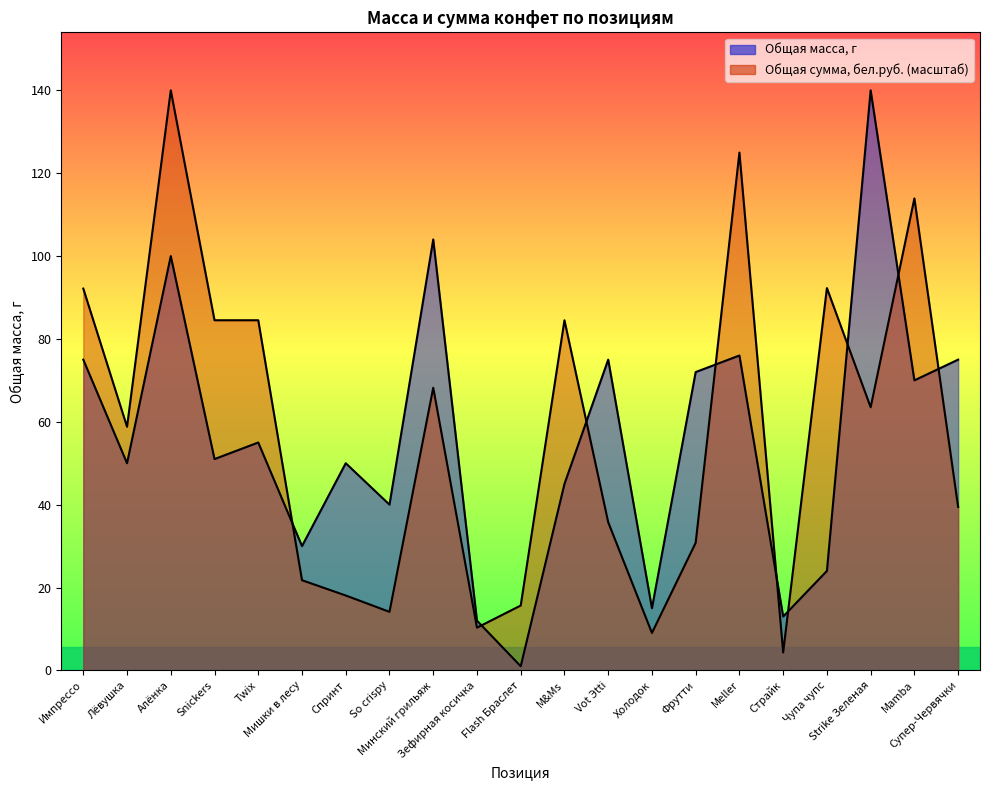

Is the value of Общая масса, г at Холодок greater than the value of Общая сумма, бел.руб. at Snickers?

No